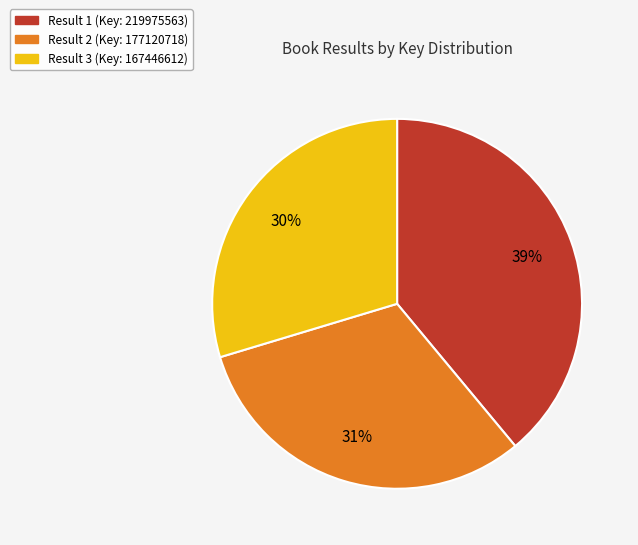

Is there a majority slice in this chart?

No